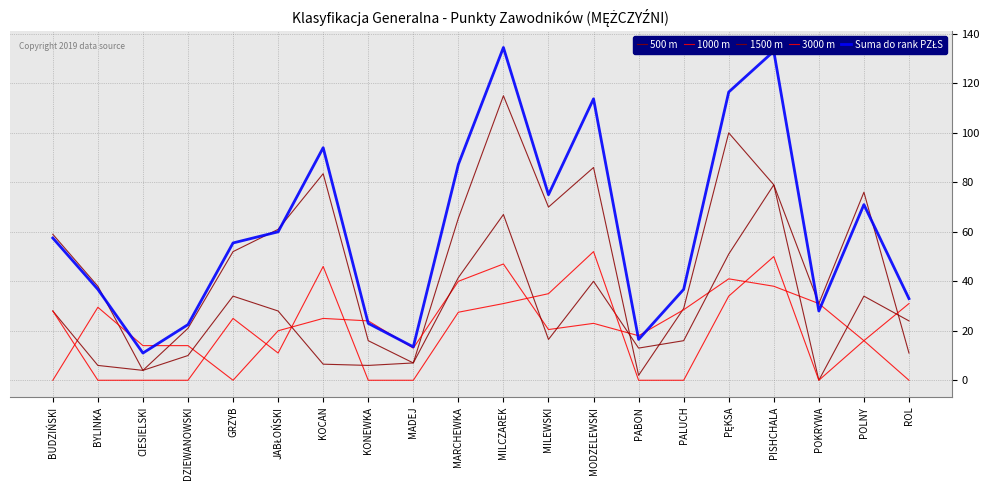

At which category does 1000 m reach its first local peak?

BYLINKA